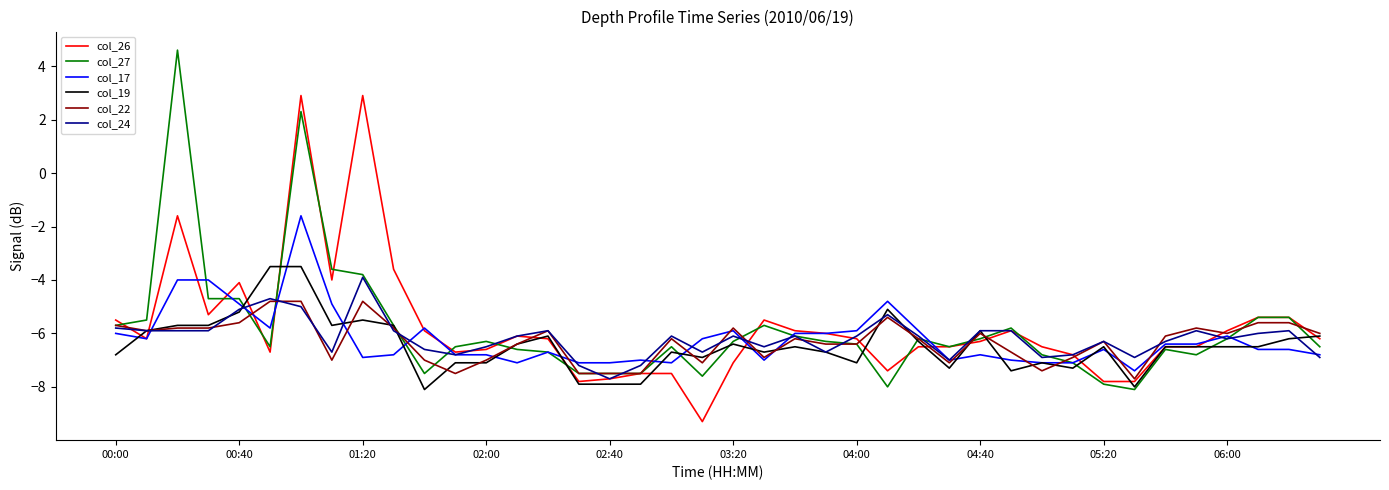

What is the minimum value for col_17?

-7.4